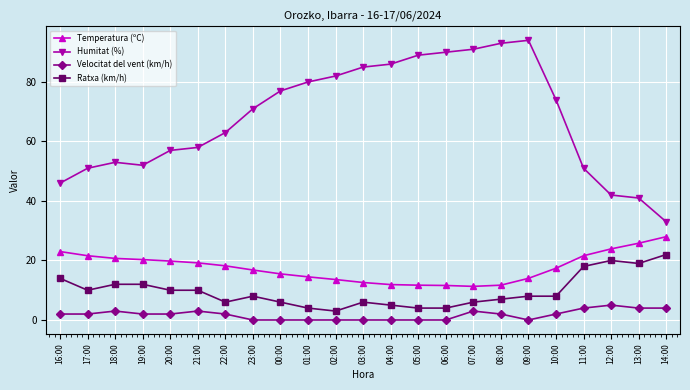

True or false: Velocitat del vent (km/h) has more than 1 interior local peaks.

True